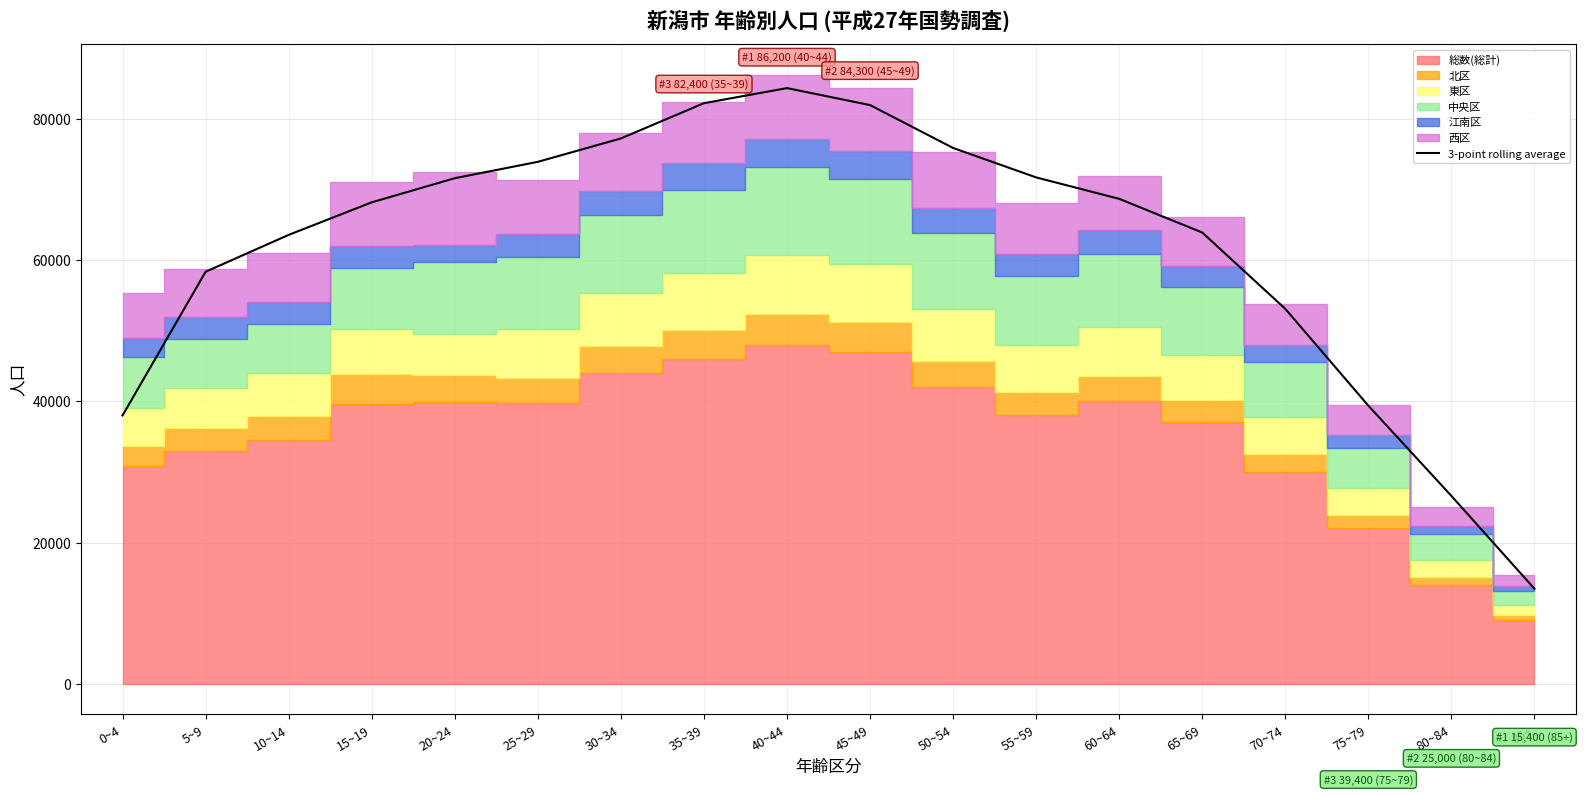

What is the difference between the maximum and second lowest values?

57700.0